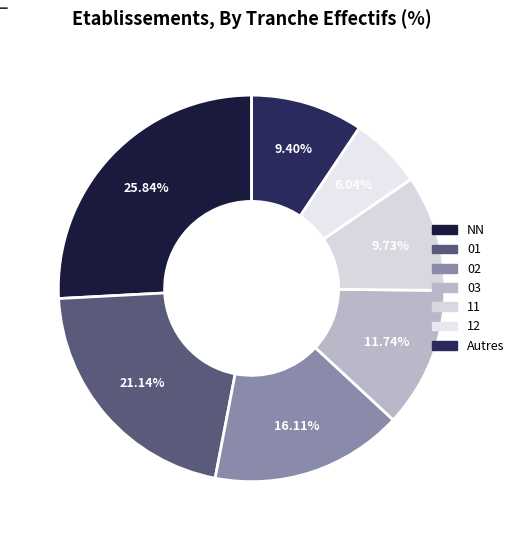

How many segments does this pie chart have?

7